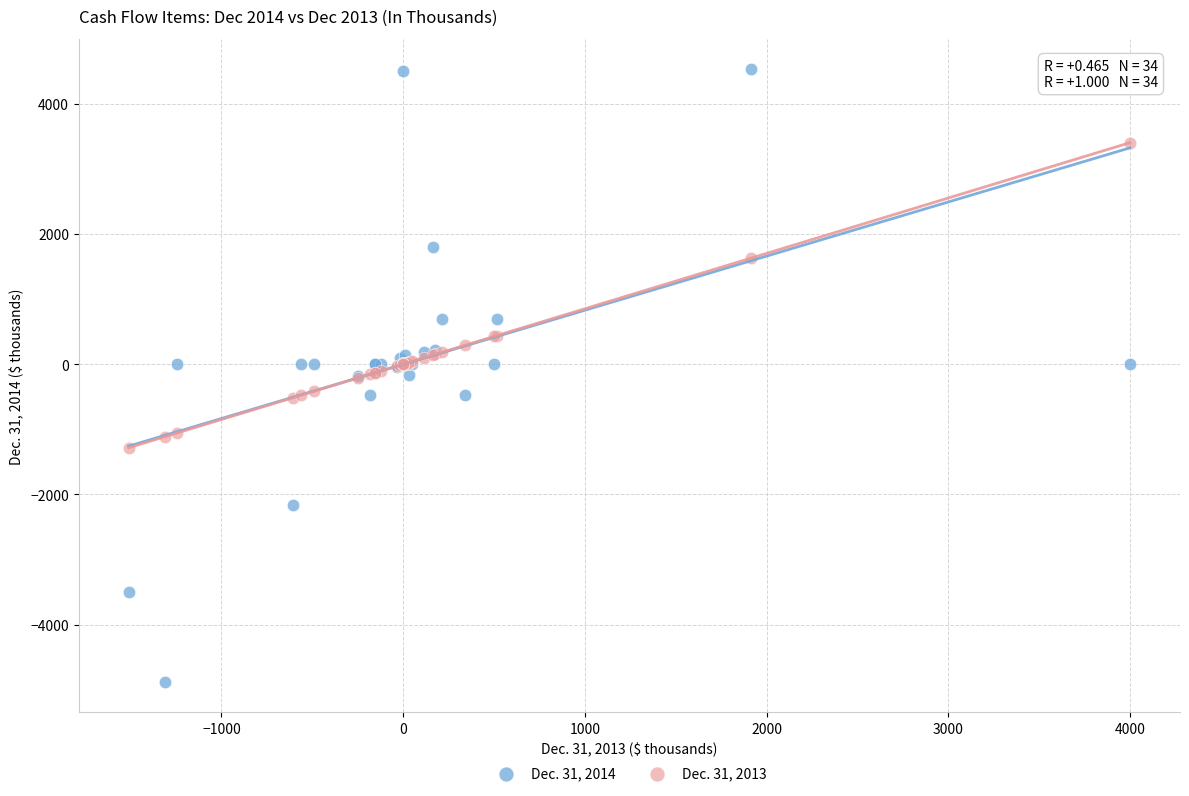

Which series has the widest spread of Y values?

Dec. 31, 2014